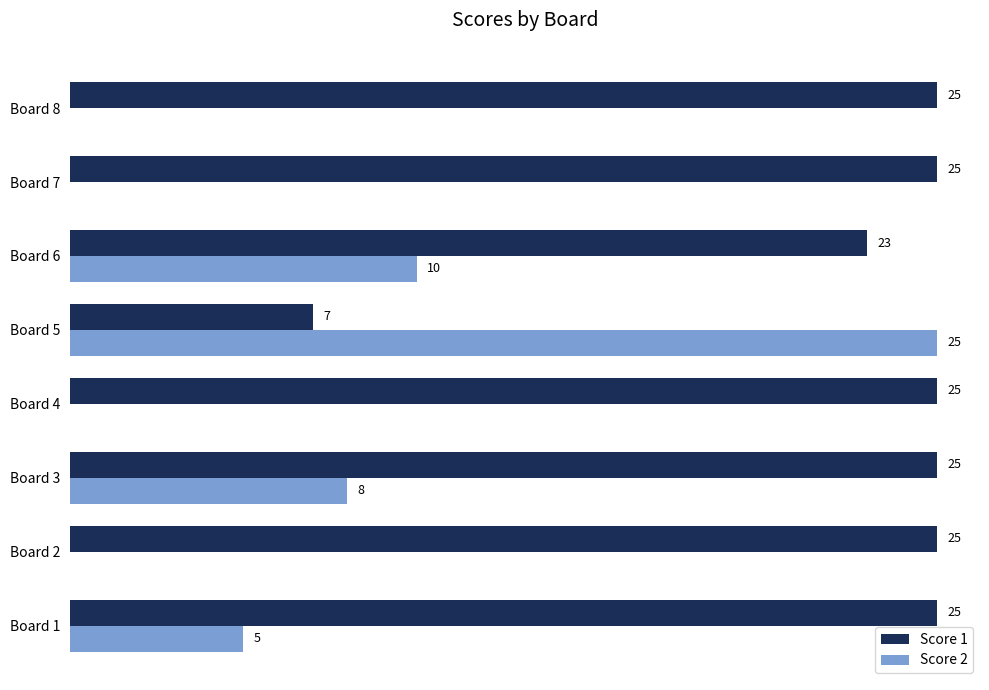

Which series has the largest total across all categories?

Score 1